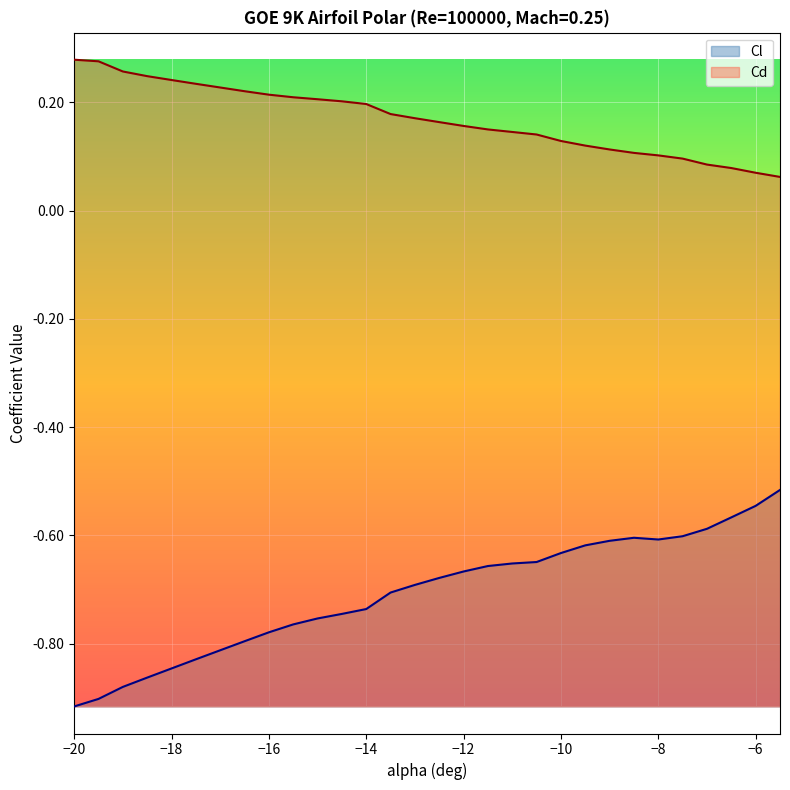

Does the chart display data point markers on the line(s)?

No